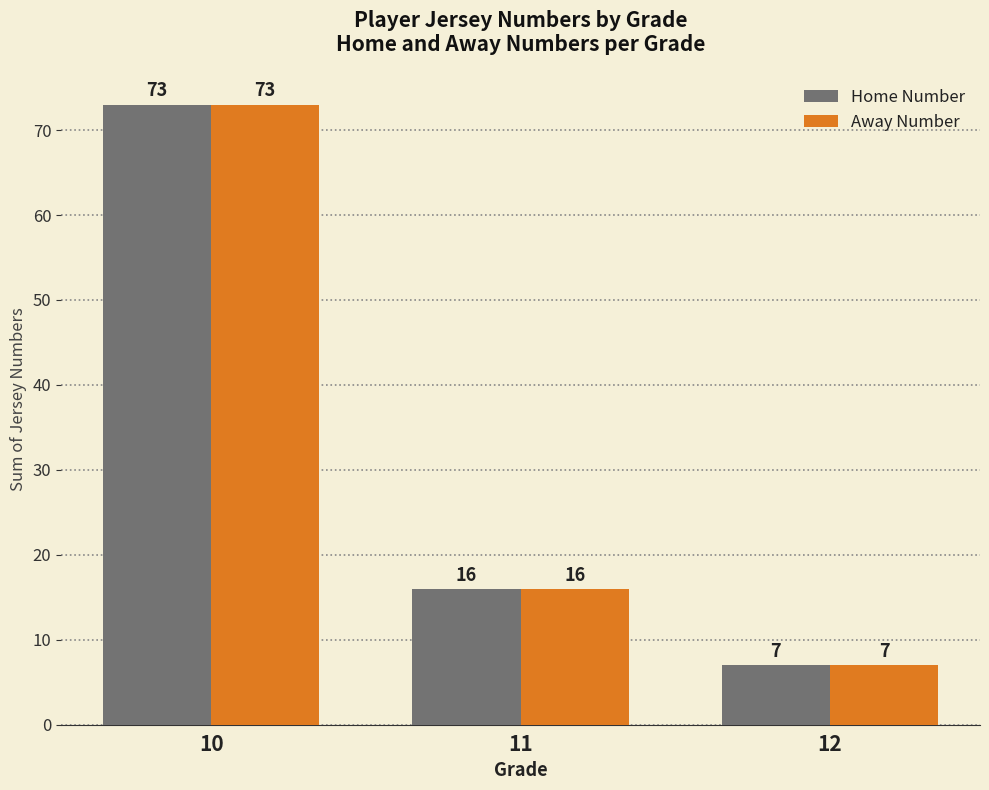

At which category is the sum across all series the highest?

10